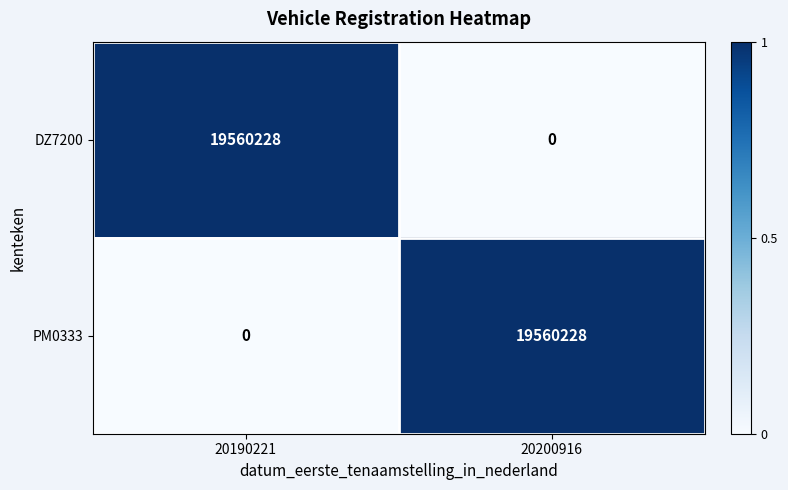

At which label does DZ7200 reach its peak?

20190221